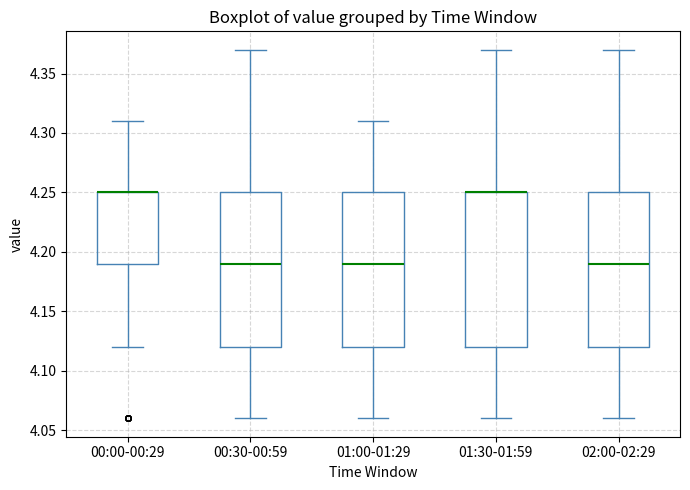

Reading left to right, transcribe this box plot: for each box, give where its median line is, the range the box spans, and where its two whiskers end, as read against the y-axis. The values are not printed on the chart, so give them approximately, as read against the axis.

00:00-00:29: median 4.25 (drawn on the box's upper edge), box 4.19 to 4.25, whiskers 4.12 to 4.31
00:30-00:59: median 4.19, box 4.12 to 4.25, whiskers 4.06 to 4.37
01:00-01:29: median 4.19, box 4.12 to 4.25, whiskers 4.06 to 4.31
01:30-01:59: median 4.25 (drawn on the box's upper edge), box 4.12 to 4.25, whiskers 4.06 to 4.37
02:00-02:29: median 4.19, box 4.12 to 4.25, whiskers 4.06 to 4.37